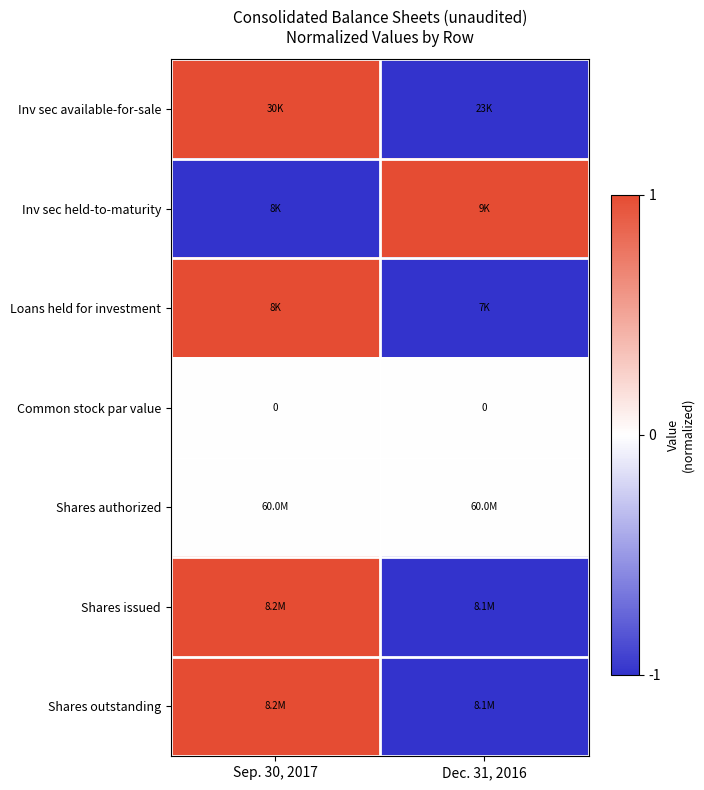

How many distinct data groups are displayed?

7